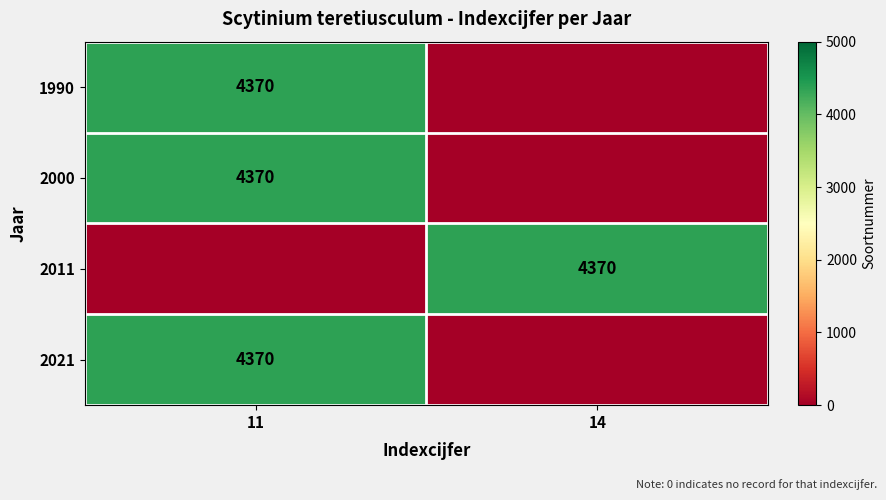

Between 11 and 14, which is larger?

11